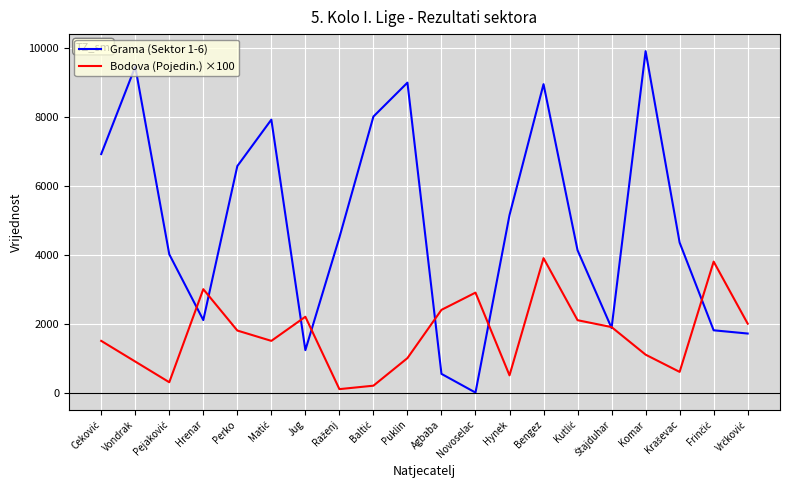

At which label does Grama (Sektor 1-6) reach its minimum?

Novoselac